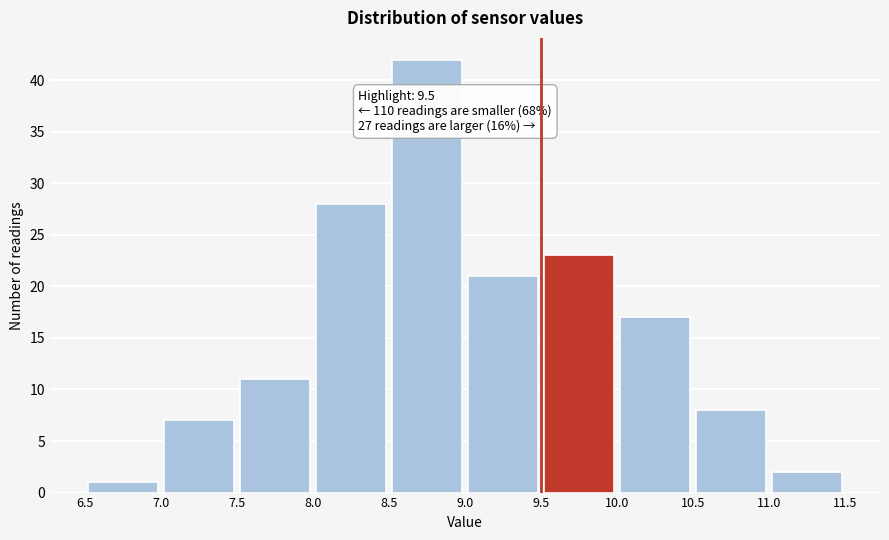

Over which range of the x-axis is the bar tallest?

8.5 to 9.0